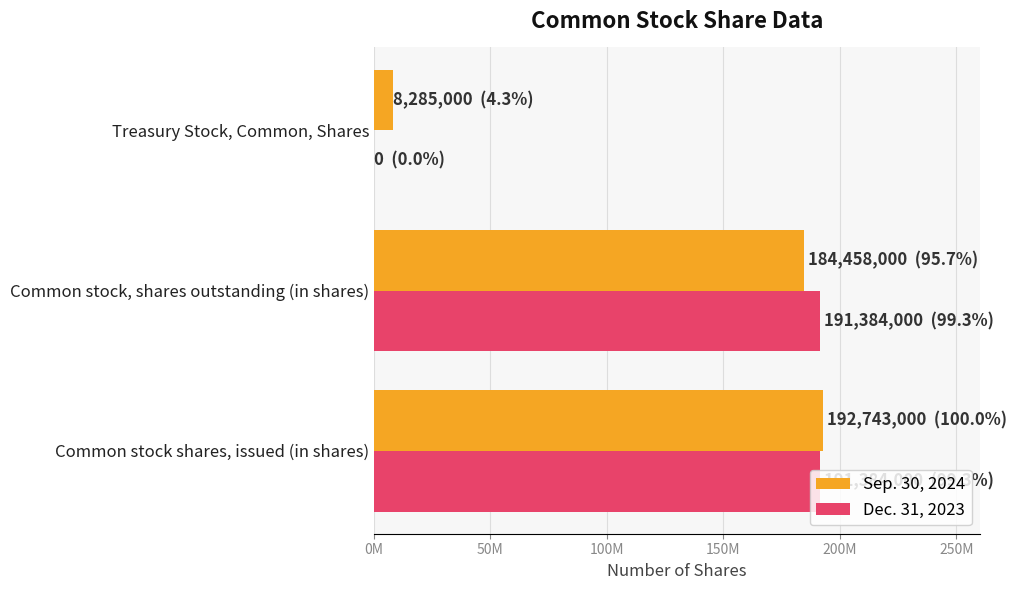

Where is Sep. 30, 2024 nearest to the value 100514000?

Common stock, shares outstanding (in shares)